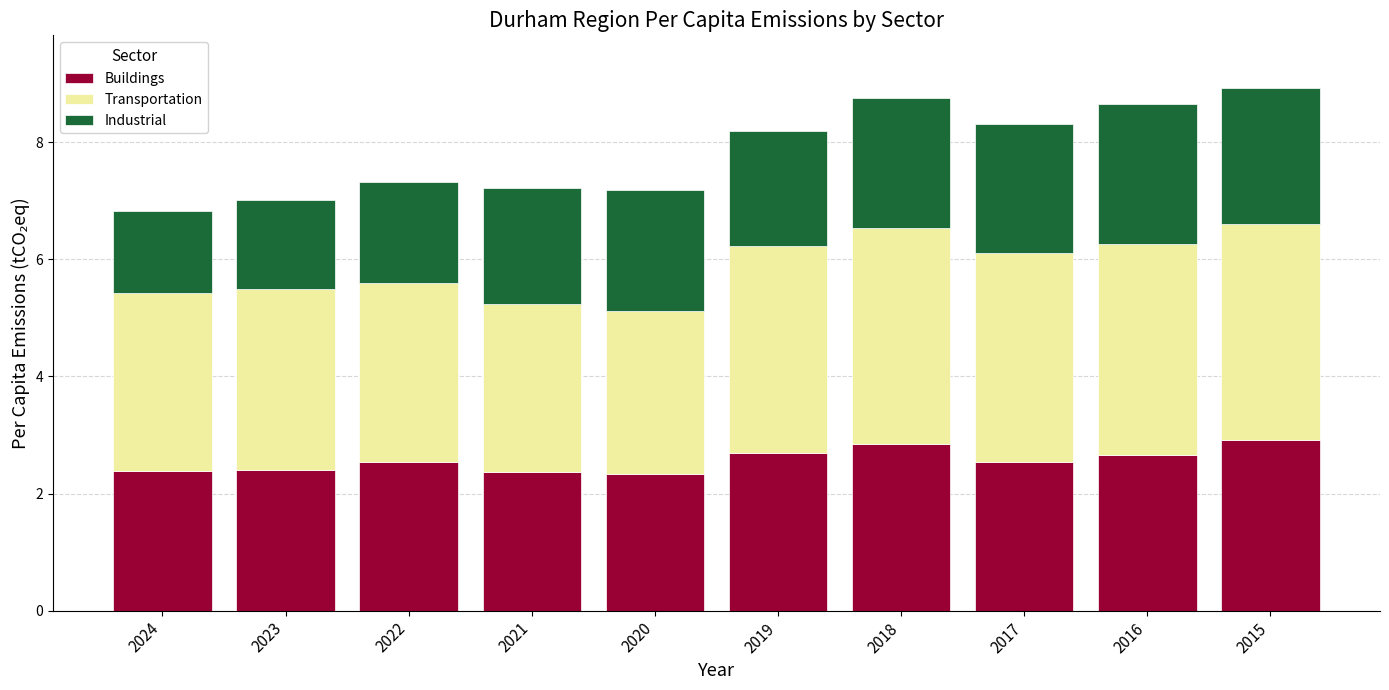

What is the highest value of the Buildings series?

2.9